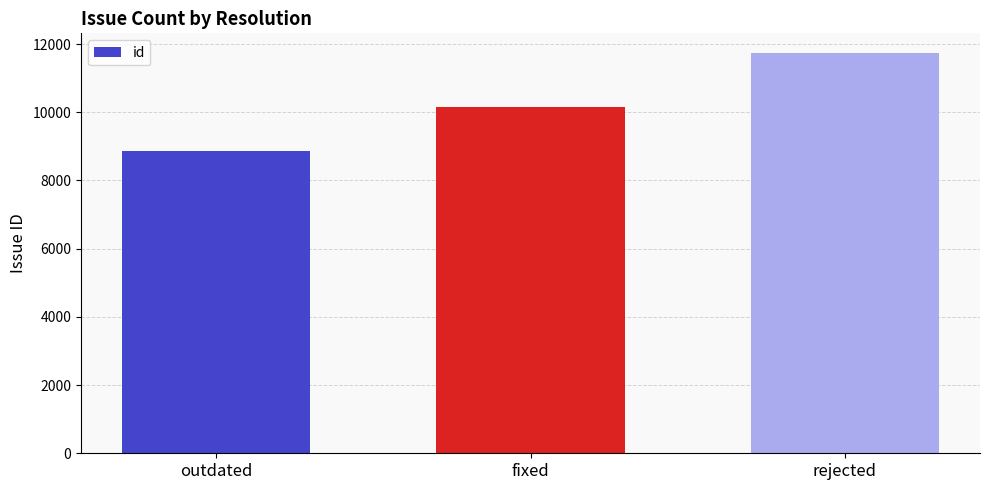

What is the label of the 2nd bar from the right?

fixed